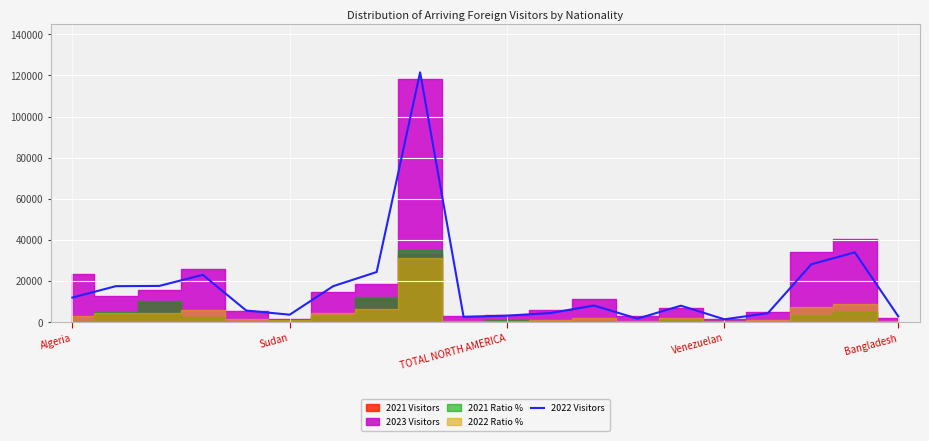

Where is the first local minimum?

Sudan